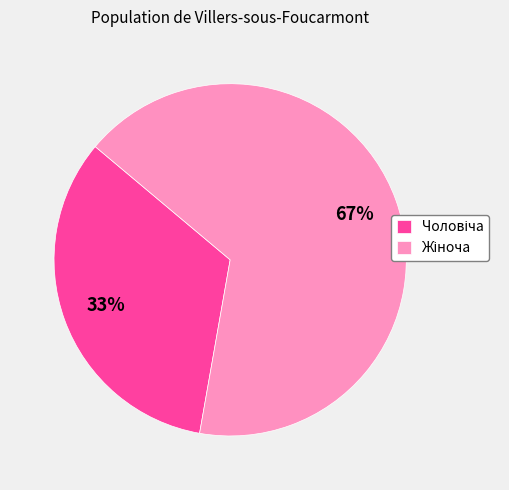

Is there a majority slice in this chart?

Yes